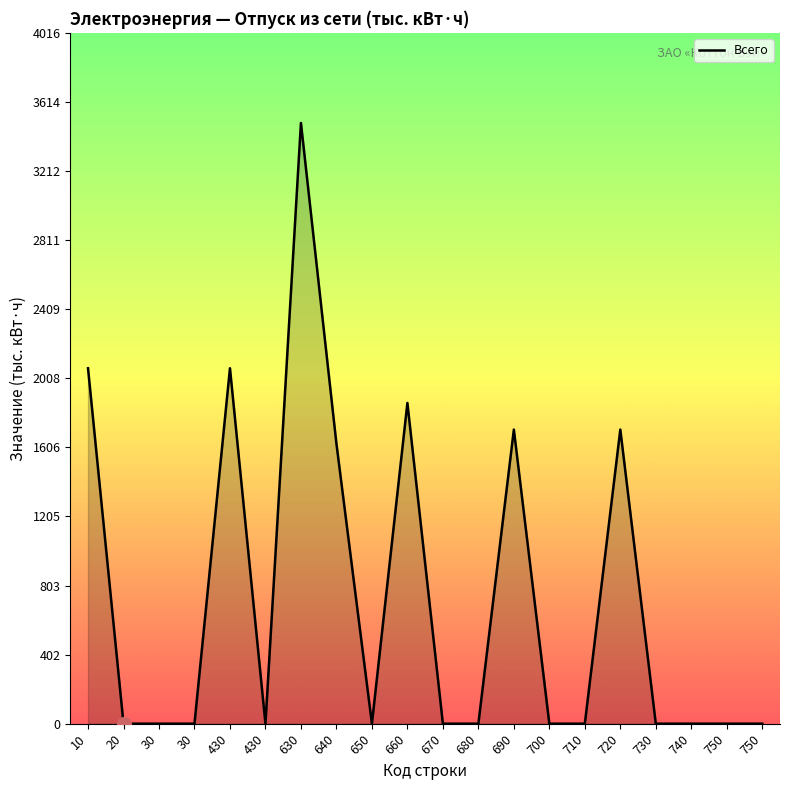

Is this an area chart (filled region under the line)?

Yes